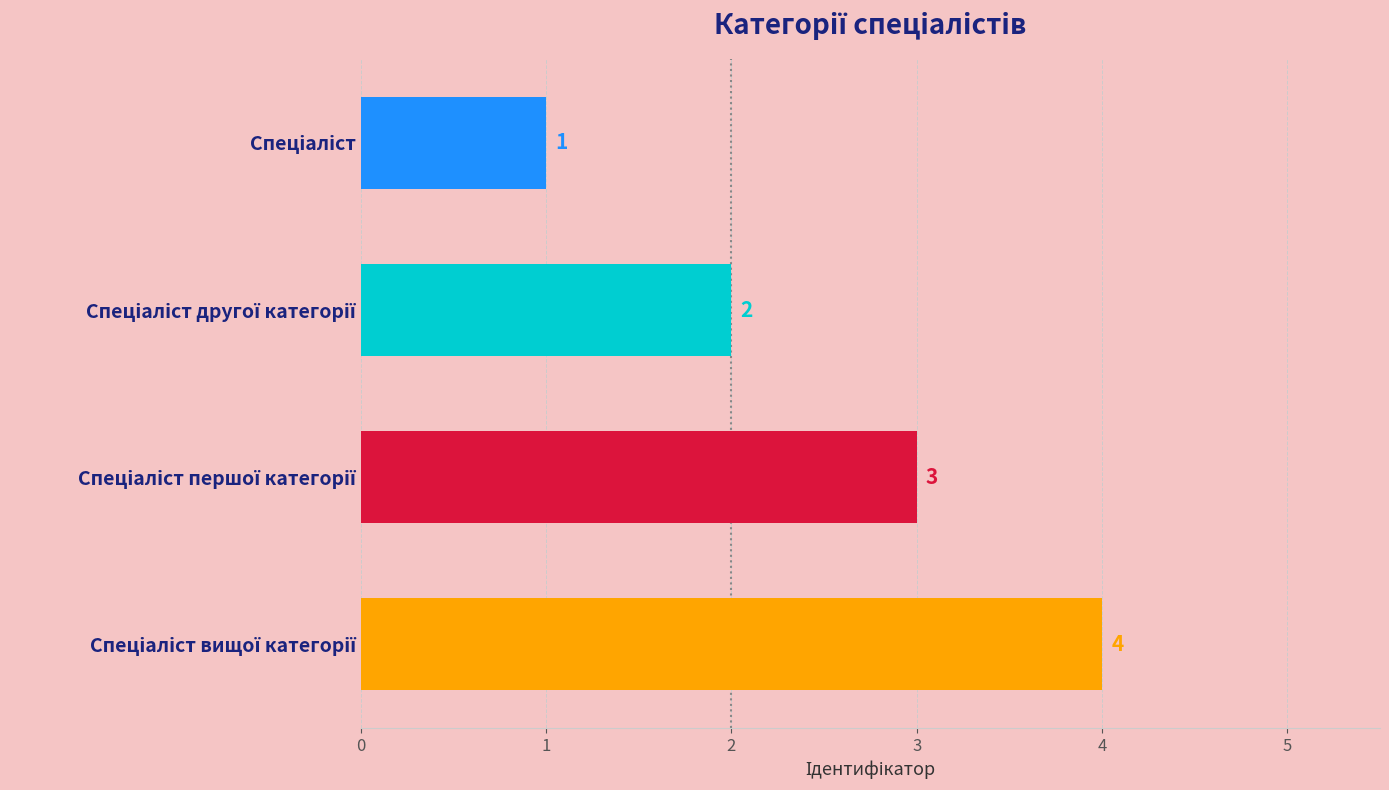

Count the values in the range 2 to 4.

3